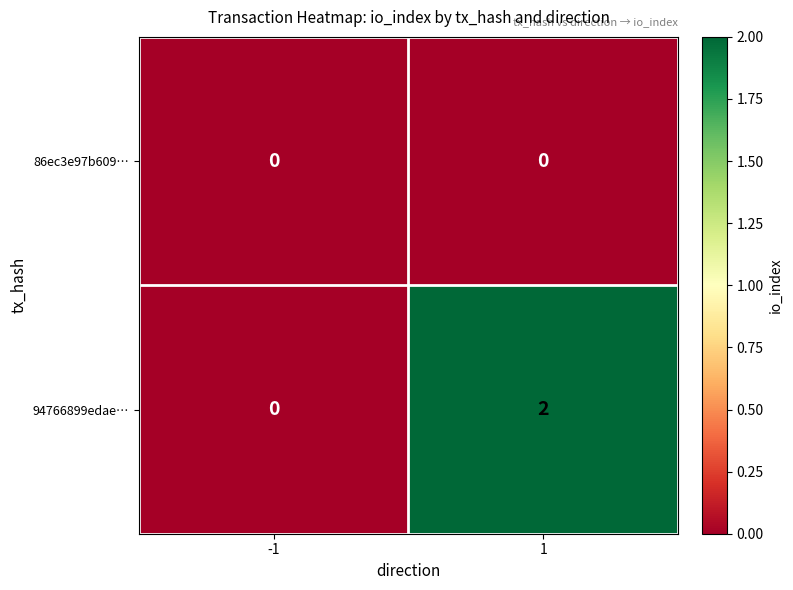

Reading right to left, what are all the values shown in this chart?

86ec3e97b609…: 0	0
94766899edae…: 2	0